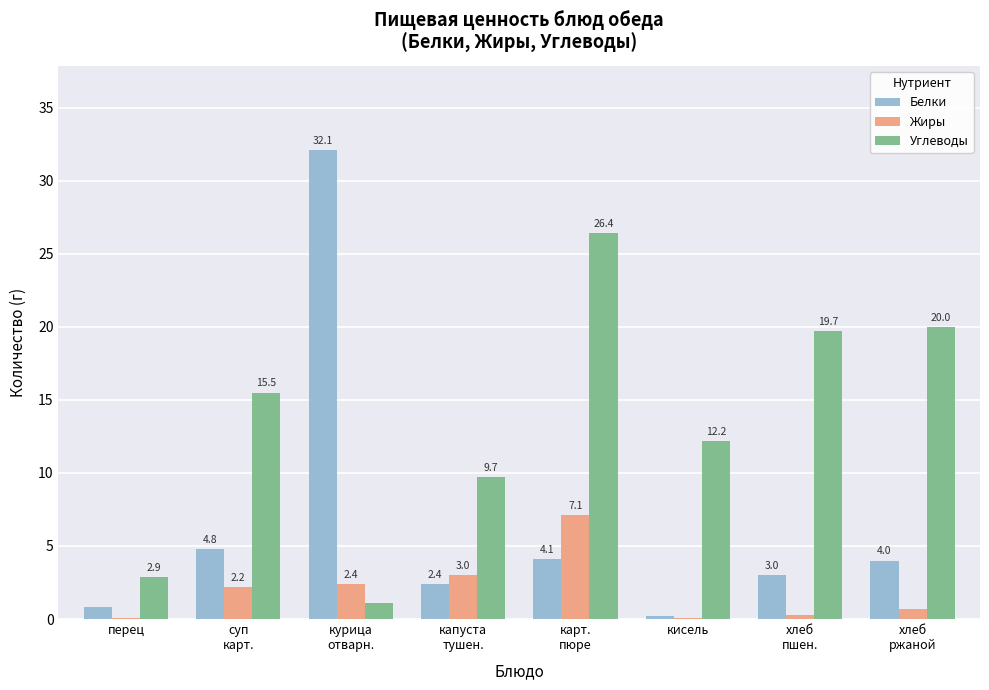

The value of Жиры at суп
карт. is 2.2. True or false?

True